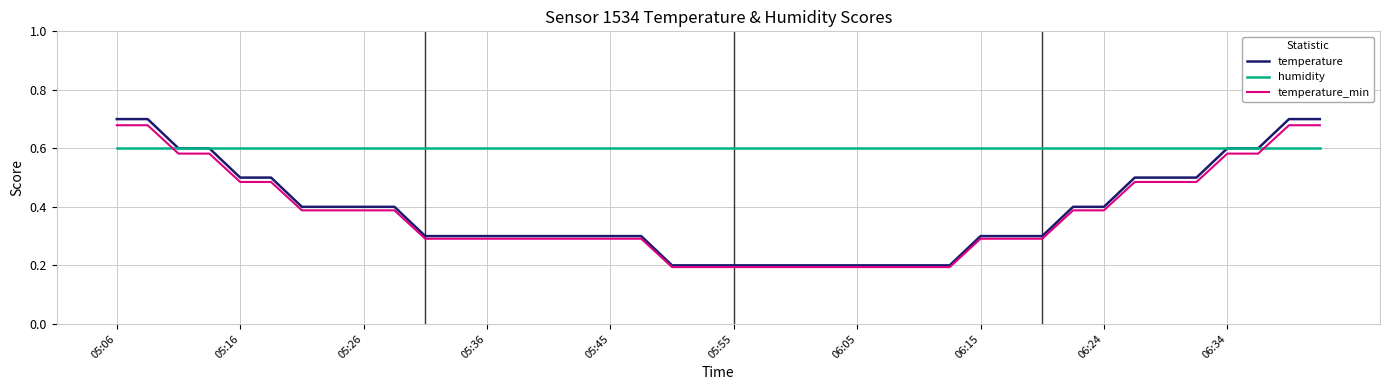

Which series has the largest range (max minus min)?

temperature